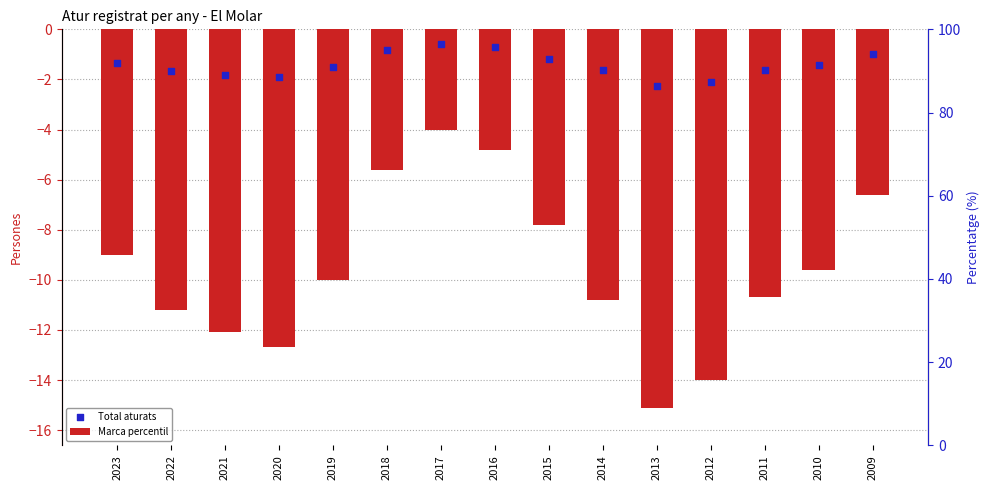

Between 2015 and 2023, which is larger?

2015